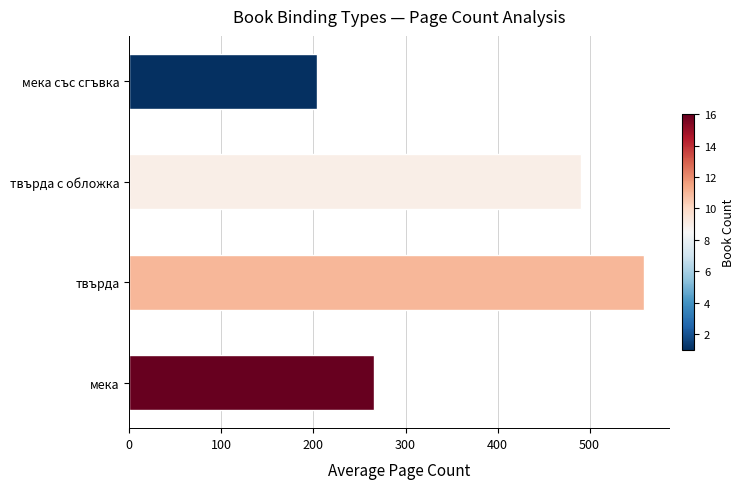

Reading bottom to top, extract all data points from this chart.

мека=265.5	твърда=558.7	твърда с обложка=490.7	мека със сгъвка=204.0